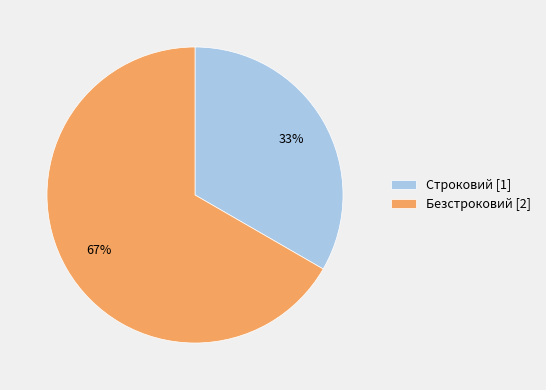

The Строковий slice represents 33% of the pie. True or false?

True